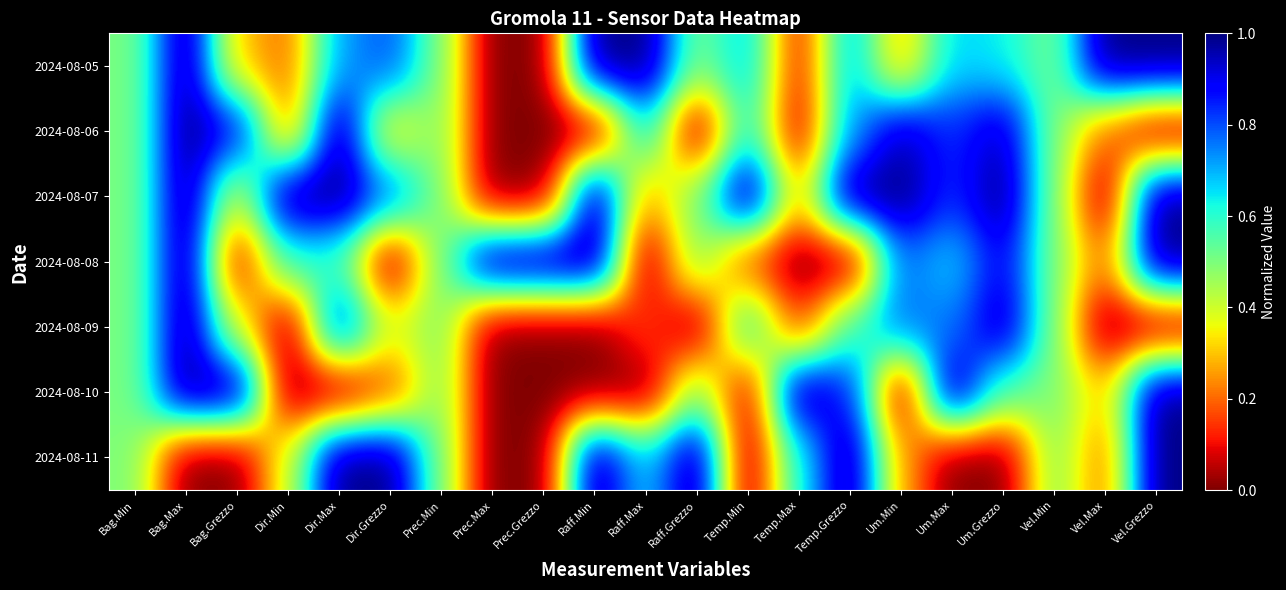

Which category has the lowest value across all series?

Prec.Max